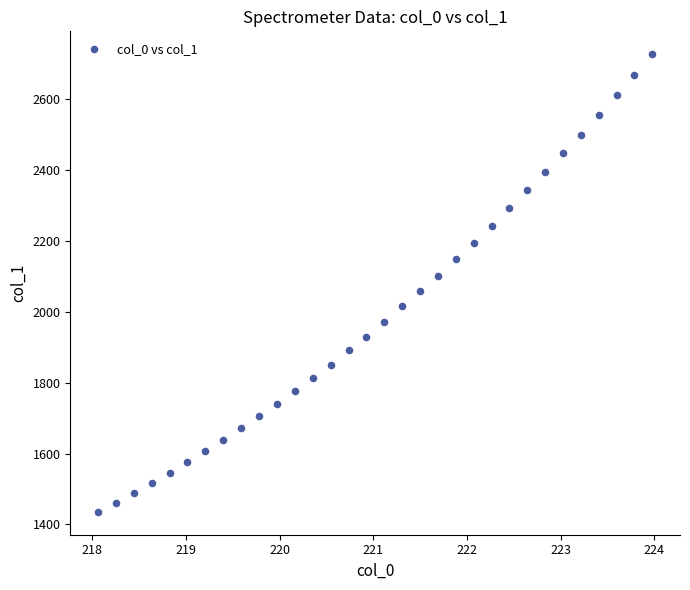

What is the range of X values (max minus min)?

5.9